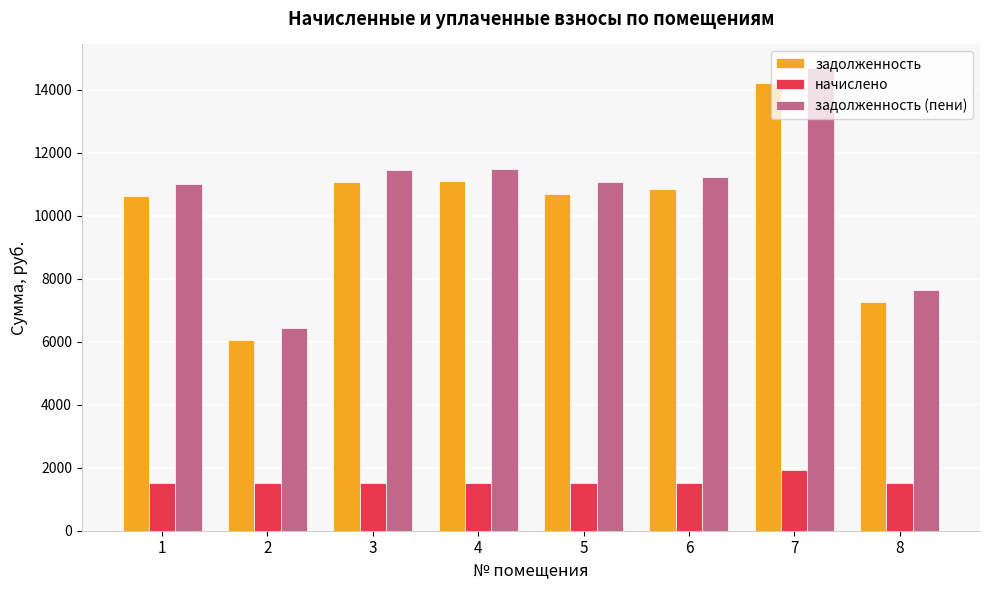

What is the minimum value shown in the chart?

1505.9